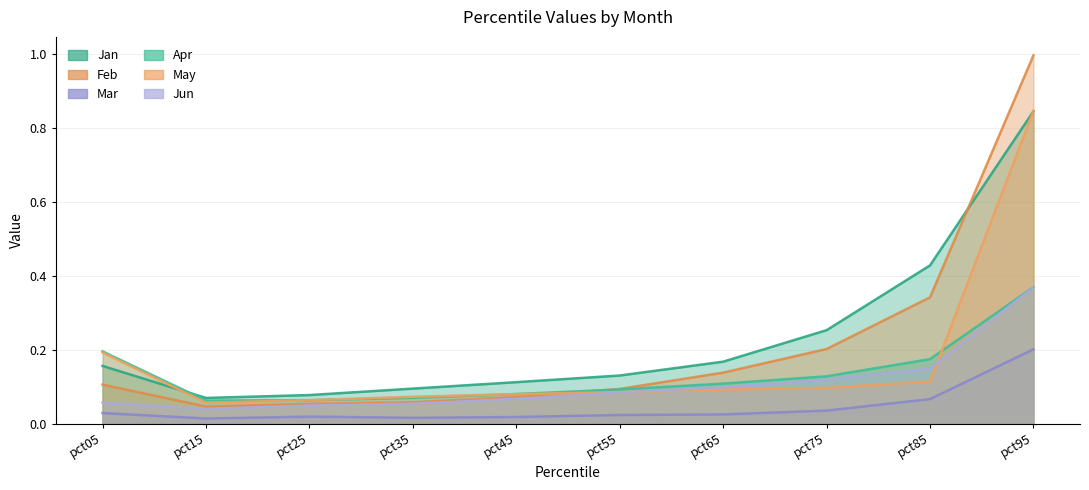

At which label does Jun reach its minimum?

pct15